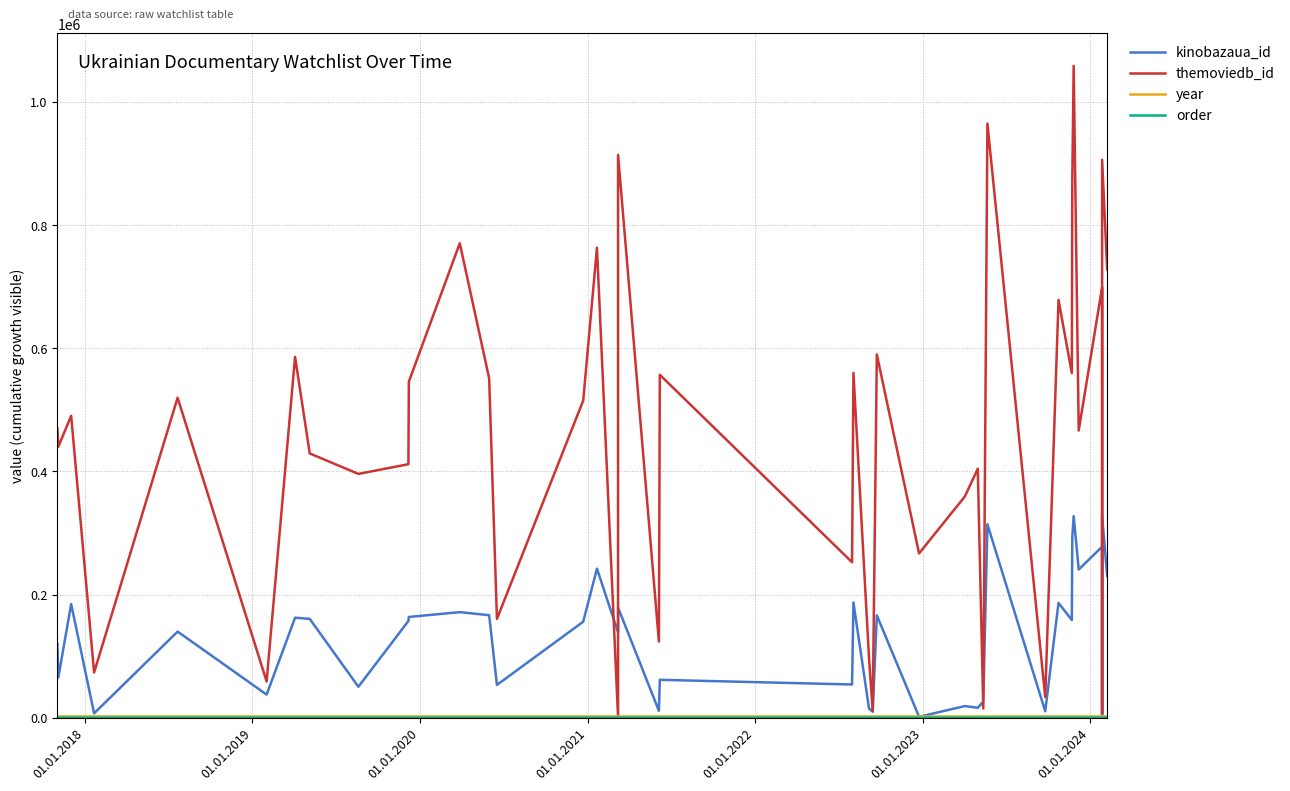

The kinobazaua_id series shows 96259 at 20. True or false?

False